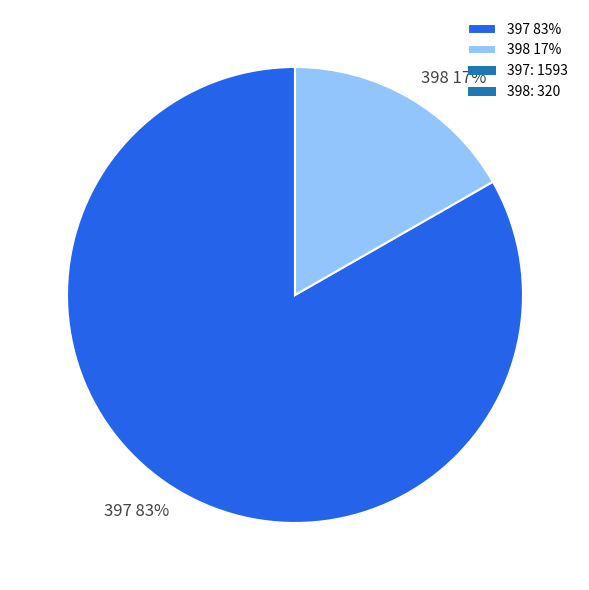

Rank the categories by value from highest to lowest.

397, 398